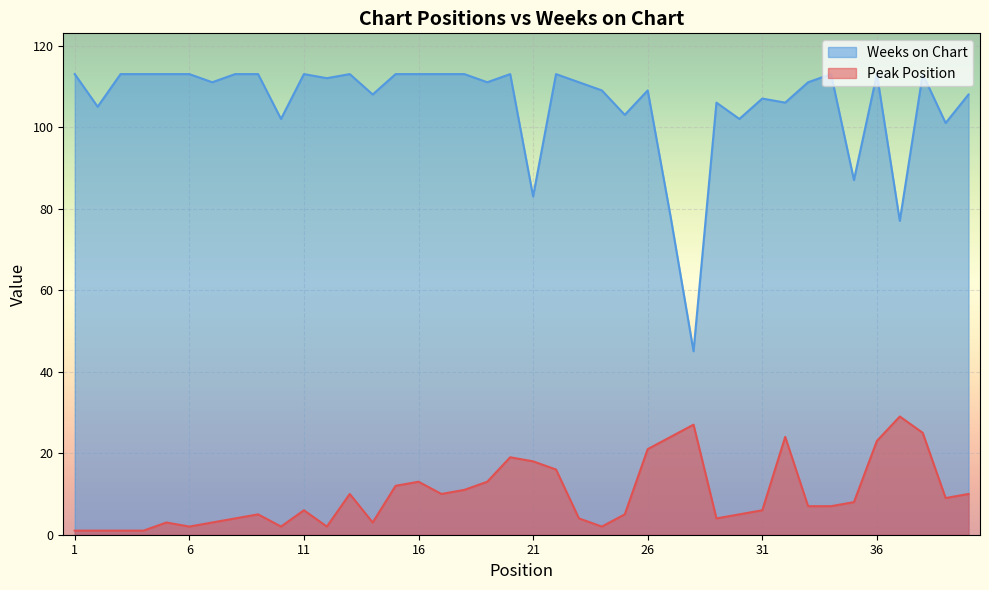

Which has a higher value, 18 or 36?

36